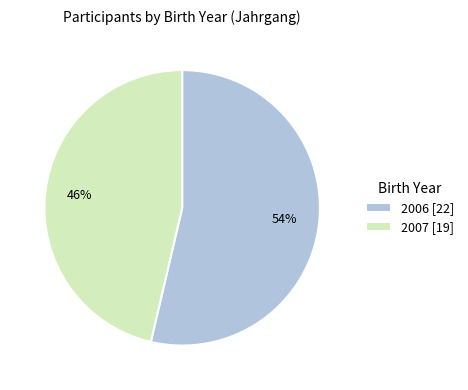

What percentage is the 2006 slice, to the nearest percent?

54%